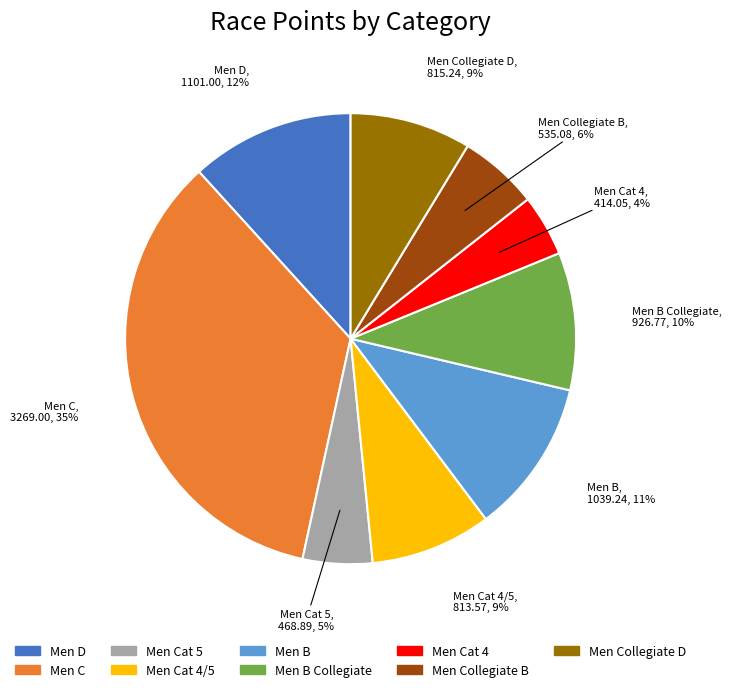

Which slice is the smallest?

Men Cat 4